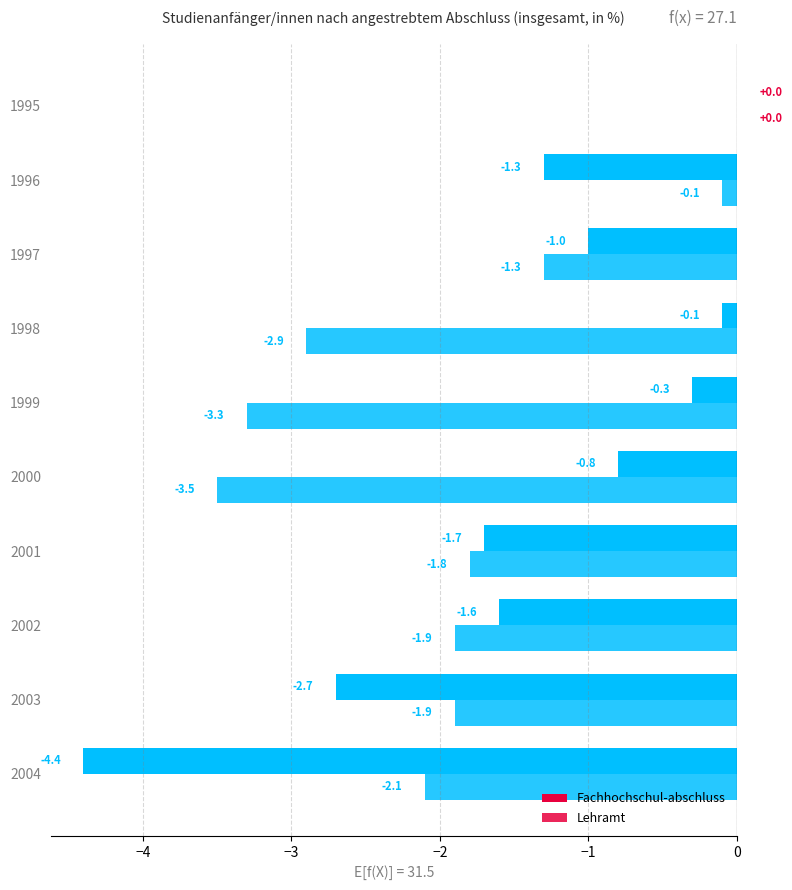

At how many categories does at least one series exceed -2?

9